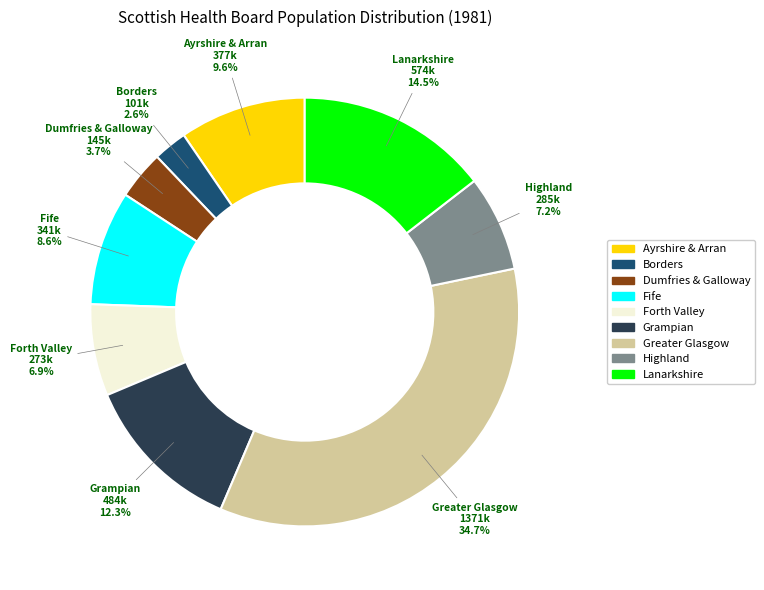

Which slice is the largest?

Greater Glasgow